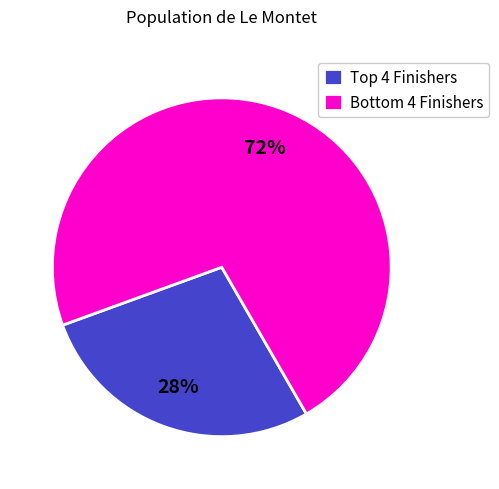

To the nearest percent, what is the average slice percentage?

50%